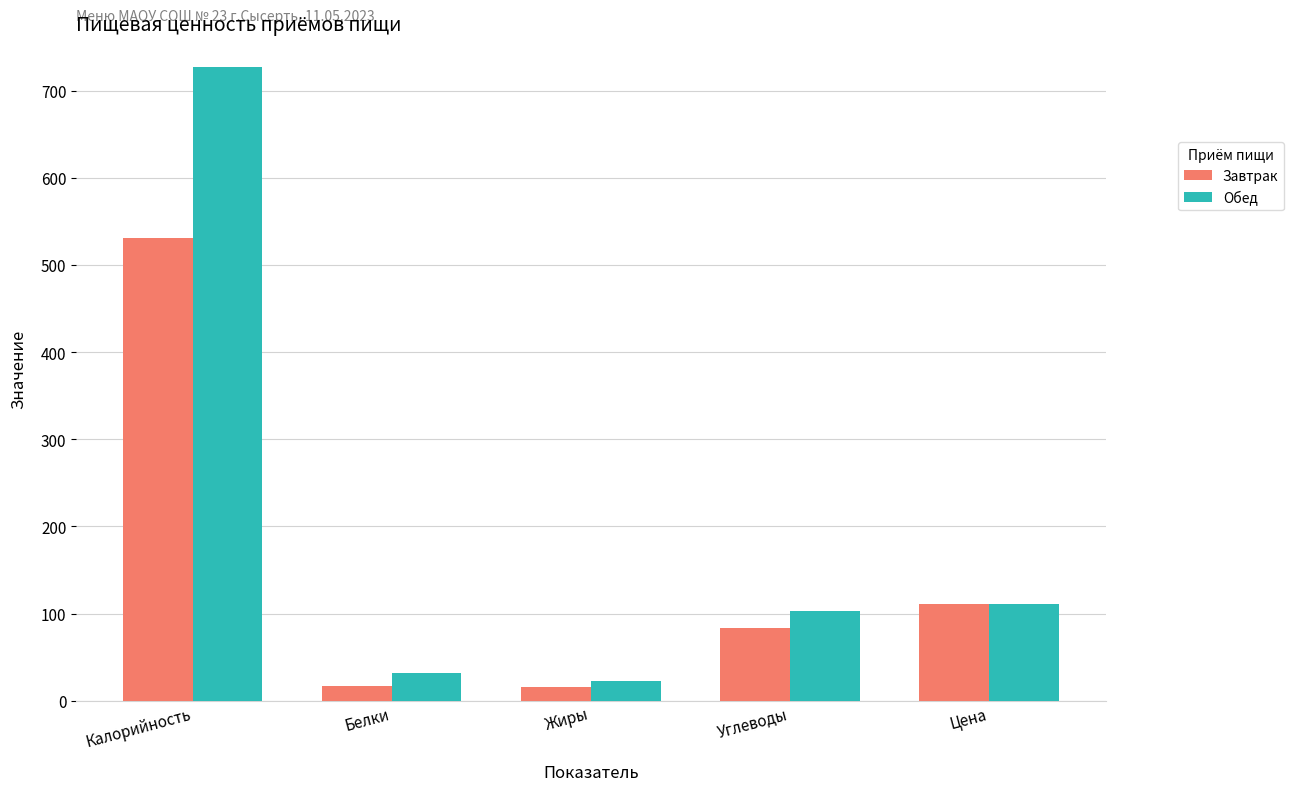

The value of Обед at Калорийность is 726.6. True or false?

True